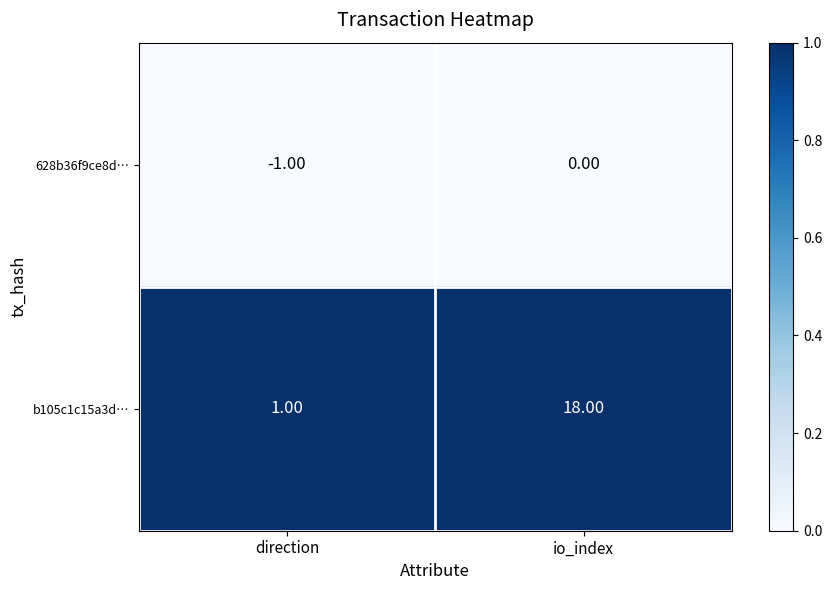

Between direction and io_index, which series saw the biggest shift?

b105c1c15a3d…